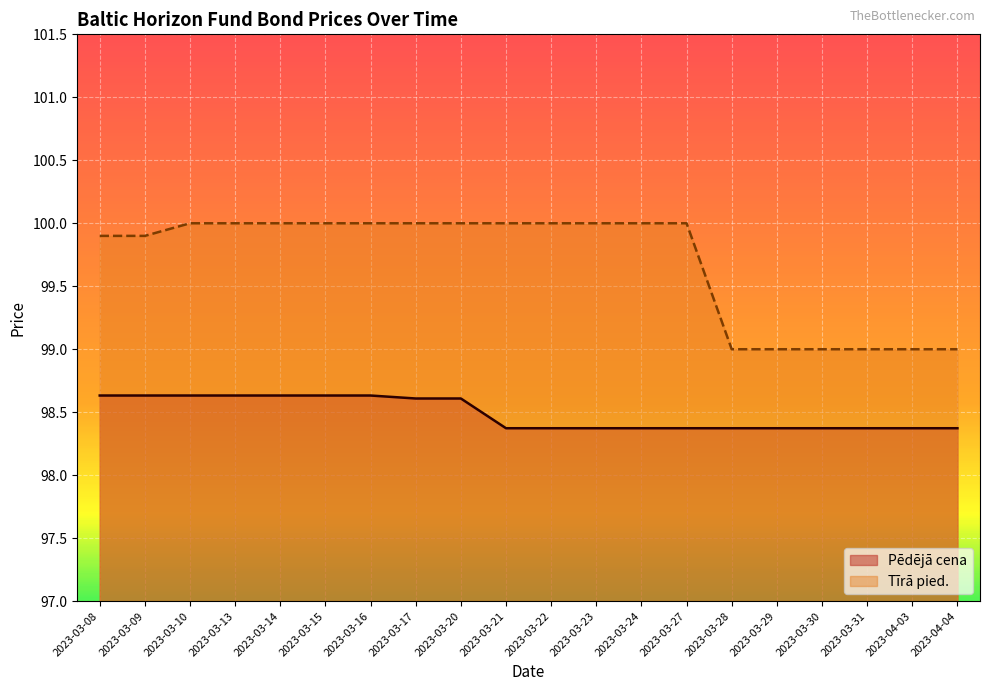

What is the total value across all series at 2023-03-21?

198.4